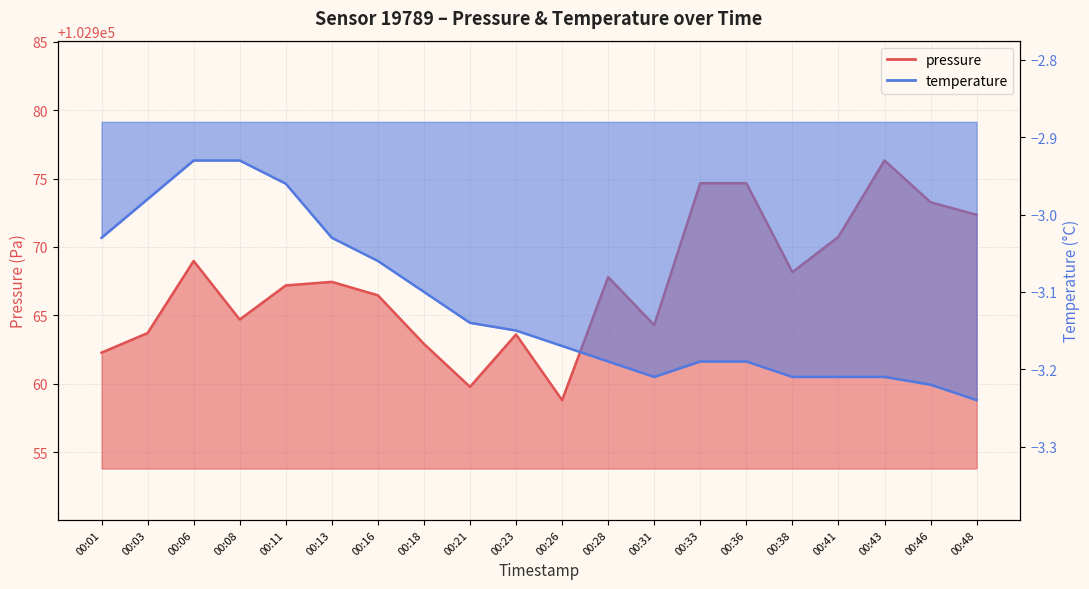

Which category has the highest value in the temperature series?

00:06